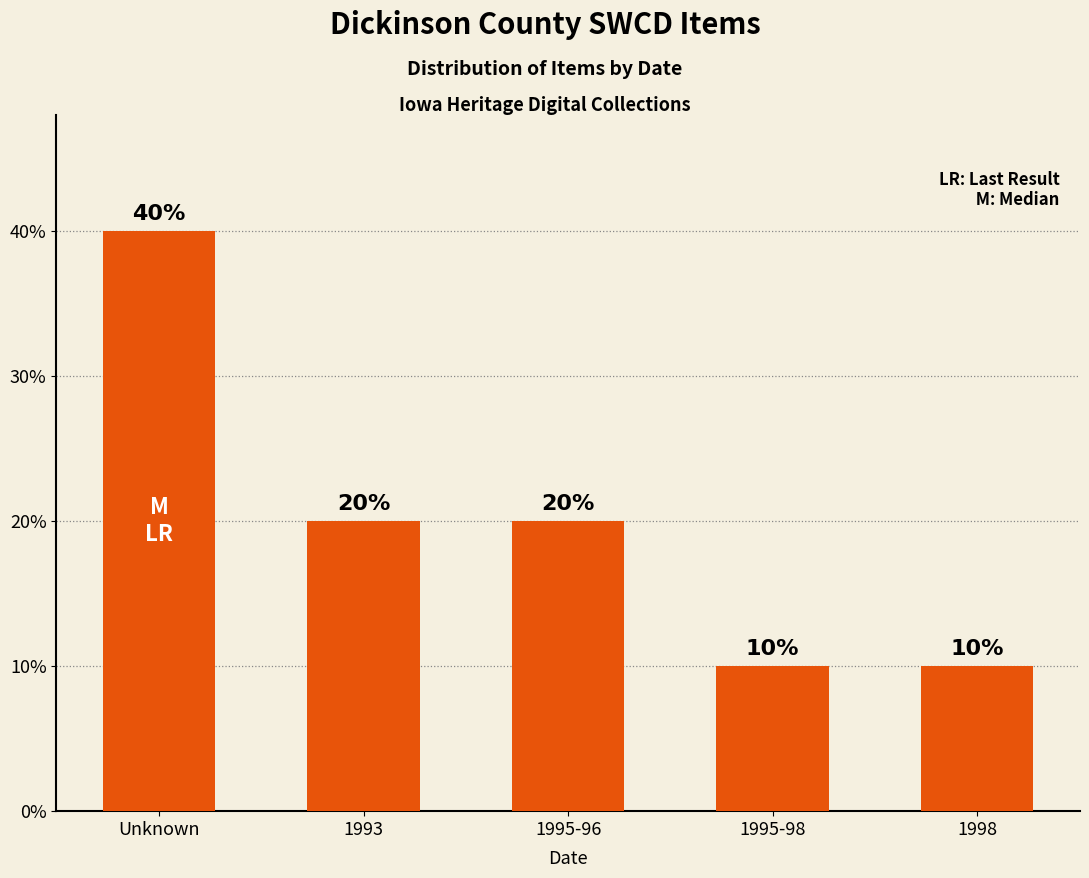

Does the chart contain any negative values?

No